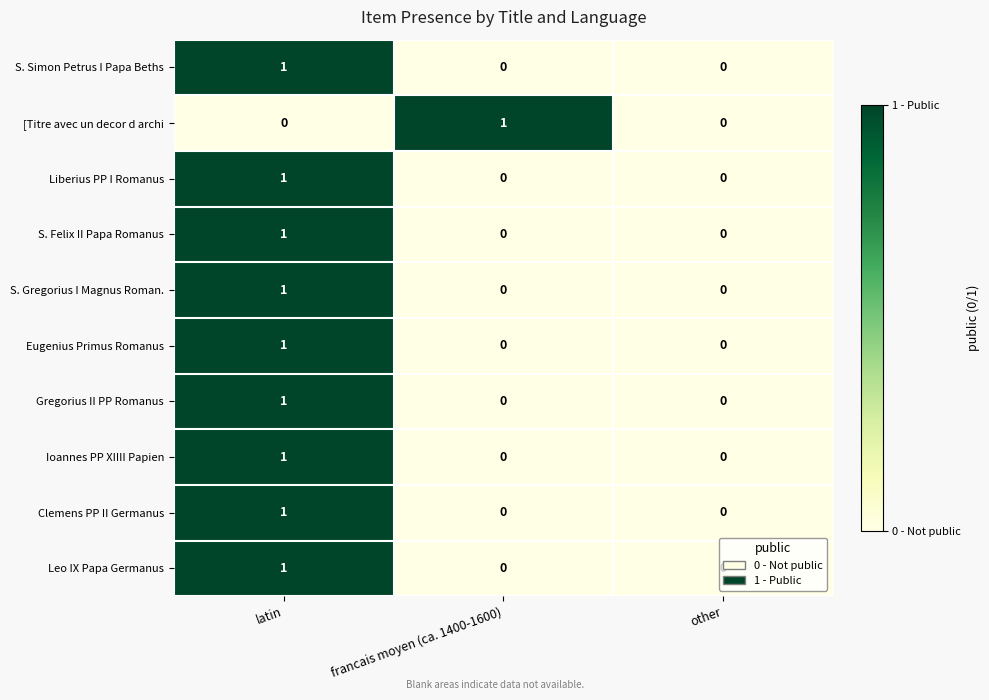

True or false: Ioannes PP XIIII Papien has a value of 1 at francais moyen (ca. 1400-1600).

False